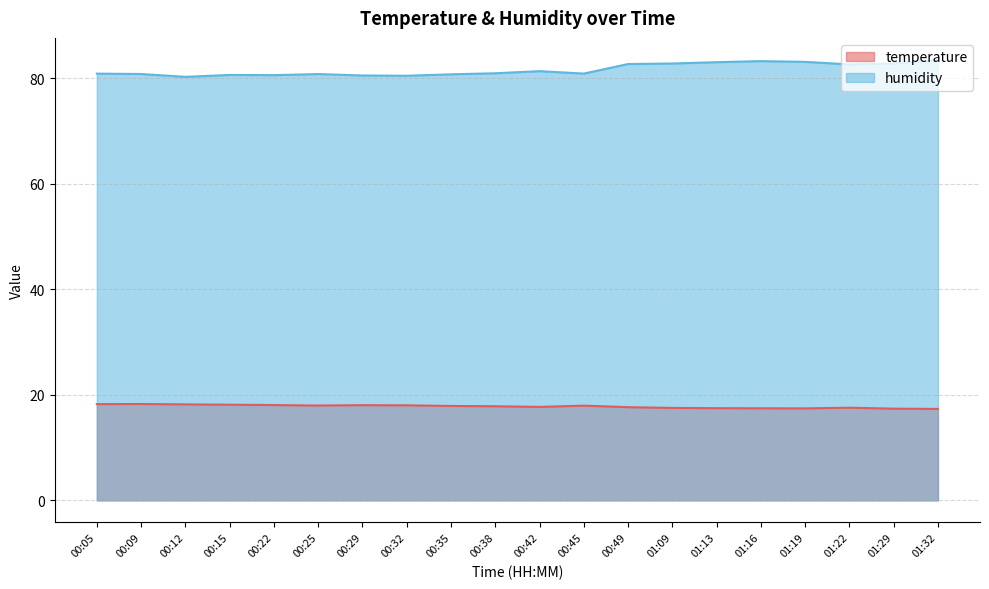

How many interior local valleys does the temperature series have?

3